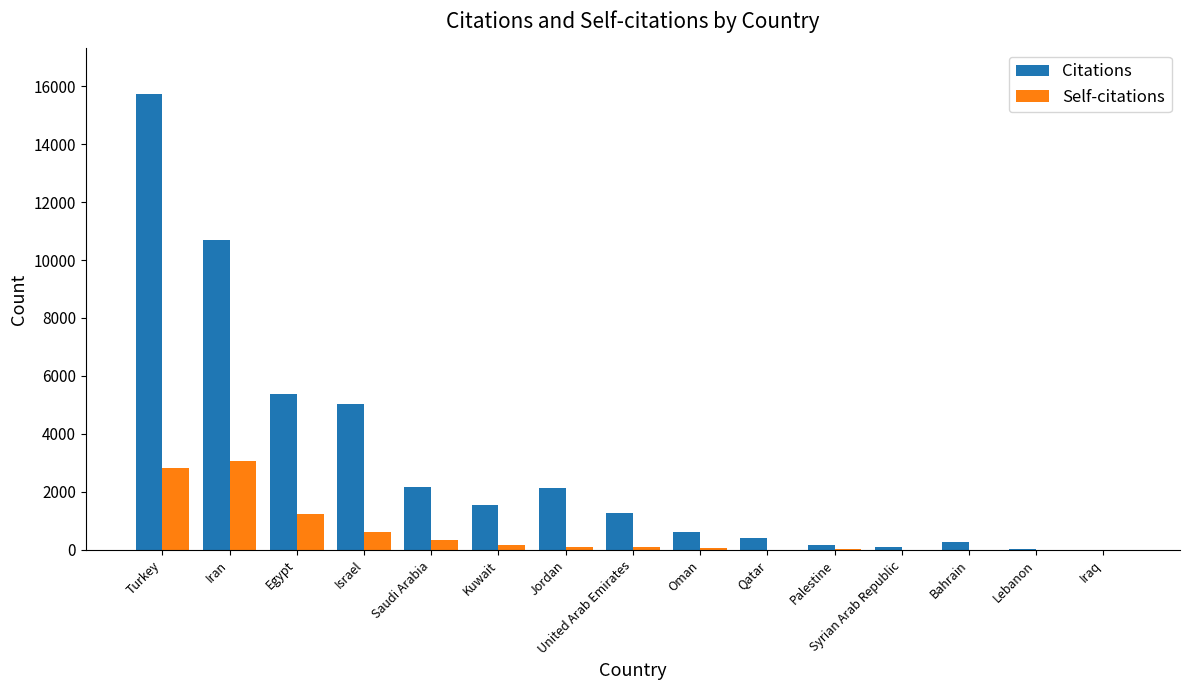

What is the greatest value displayed?

15726